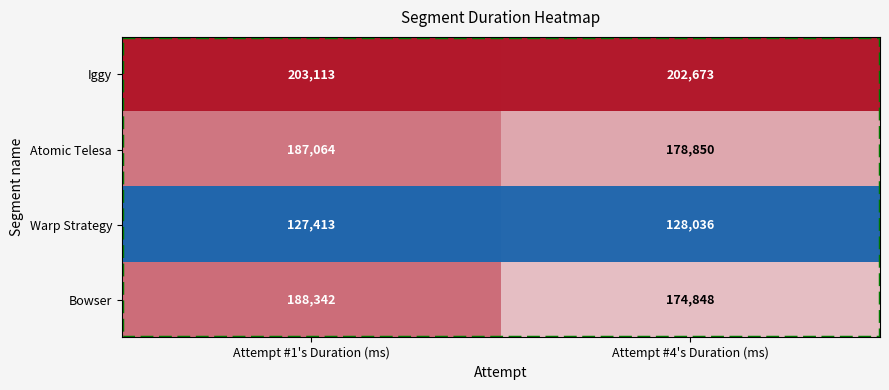

What is the greatest value displayed?

203113